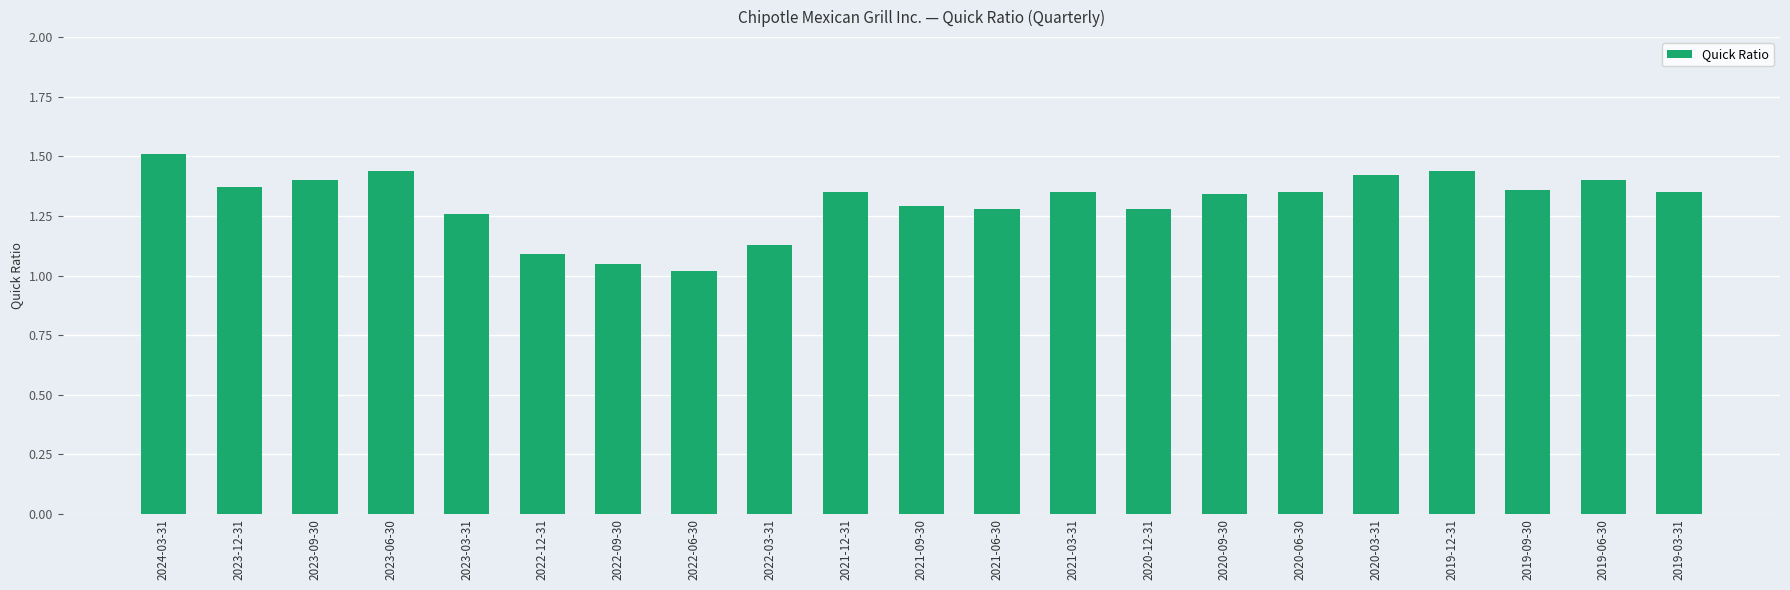

What is the difference between the second highest and minimum values?

0.4